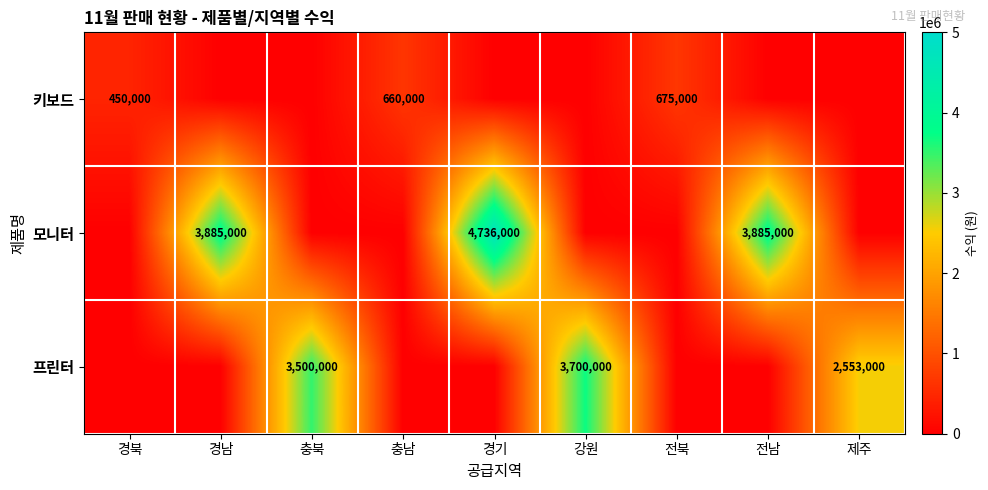

Is it true that 키보드 equals 675000 at 전북?

True